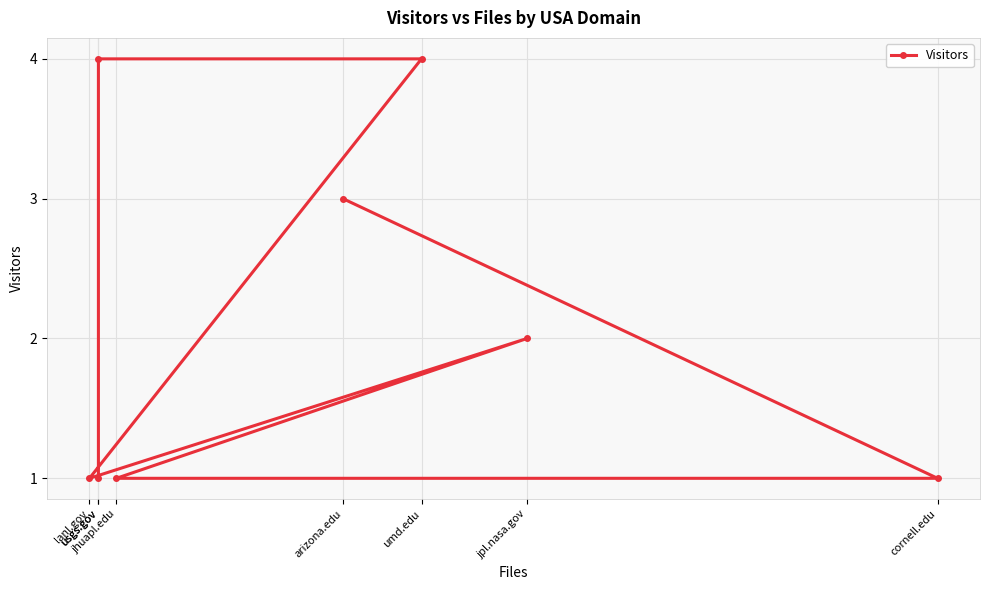

What is the sum of all values?

17